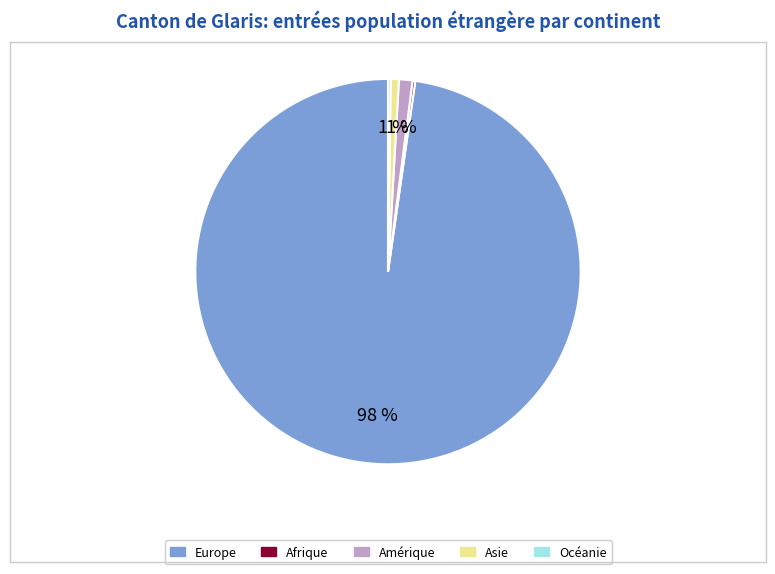

Between Europe and Amérique, which is larger?

Europe